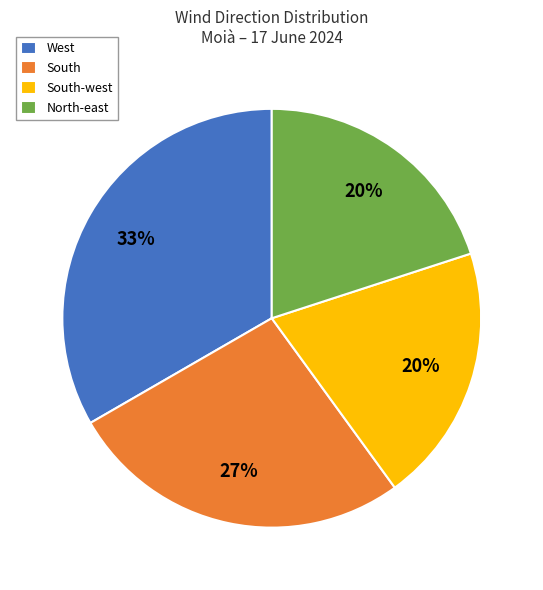

To the nearest percent, what is the combined percentage of South and North-east?

47%